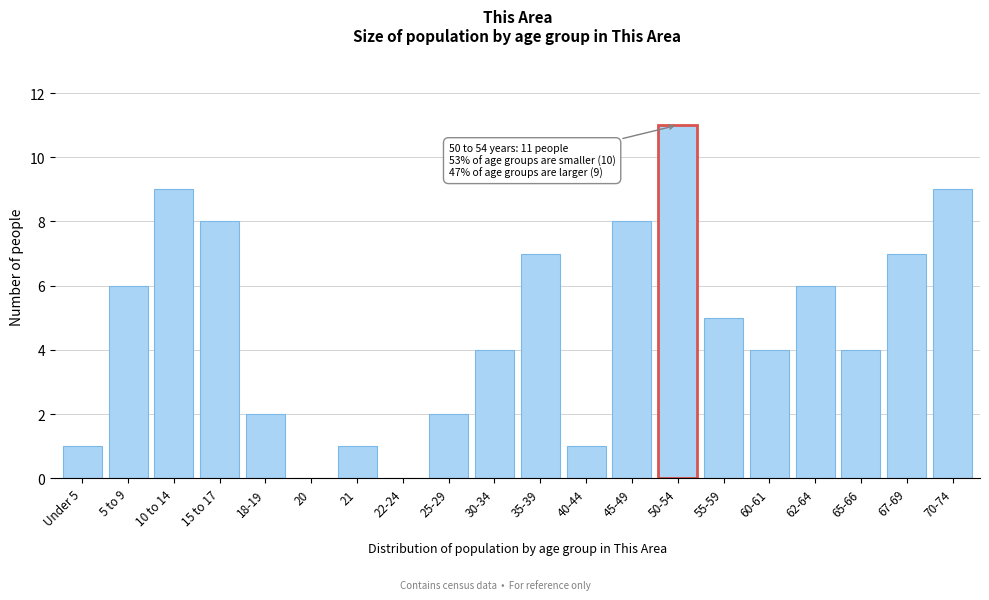

Reading left to right, what are all the values shown in this chart?

Under 5=1	5 to 9=6	10 to 14=9	15 to 17=8	18-19=2	20=0	21=1	22-24=0	25-29=2	30-34=4	35-39=7	40-44=1	45-49=8	50-54=11	55-59=5	60-61=4	62-64=6	65-66=4	67-69=7	70-74=9